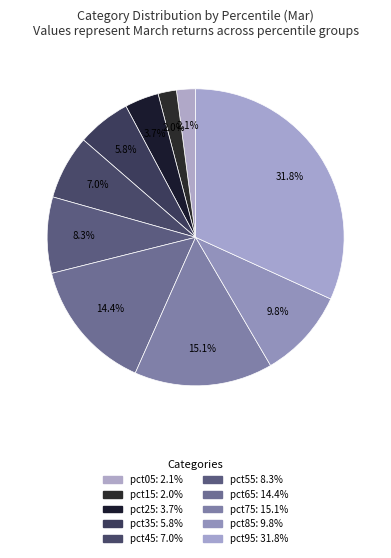

How many segments does this pie chart have?

10